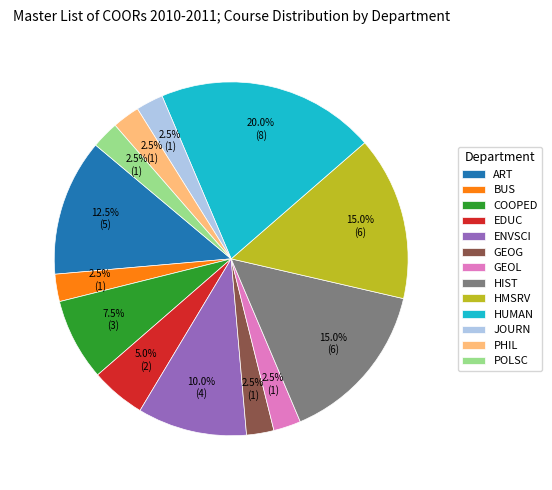

To the nearest percent, what is the combined percentage of EDUC and HMSRV?

20%